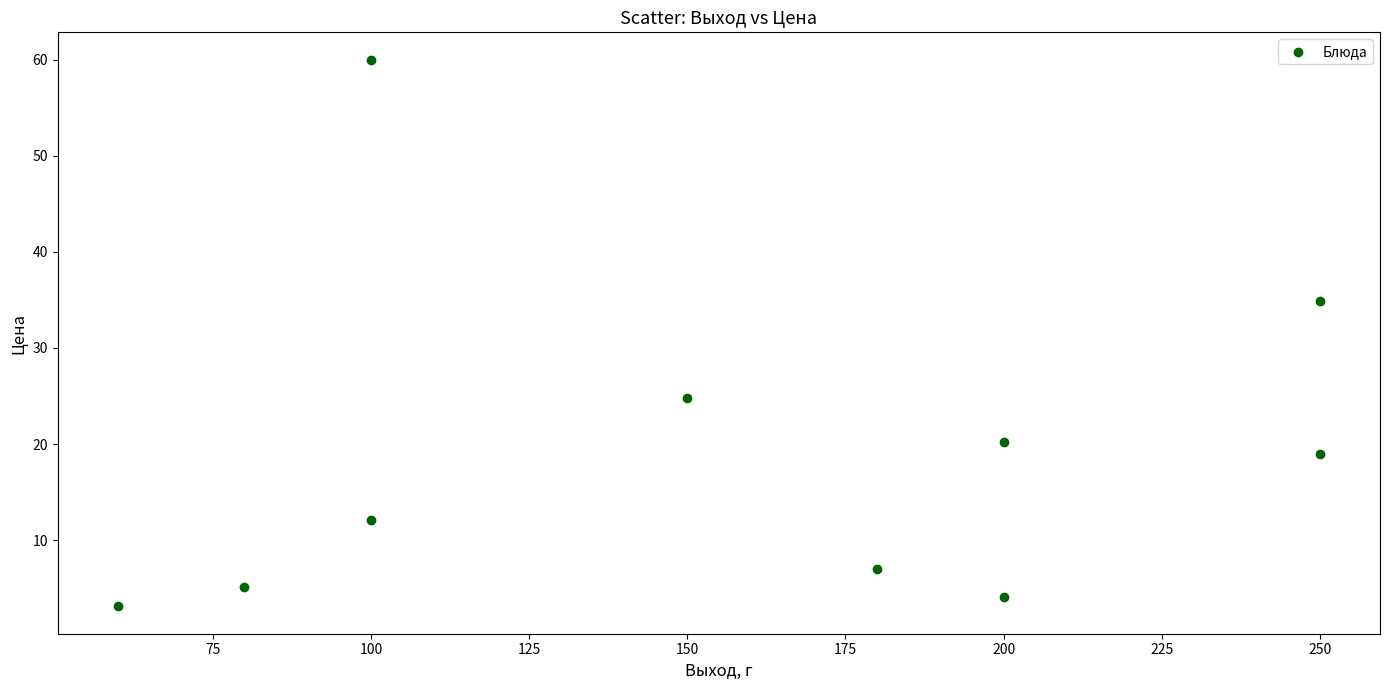

What Y value in the scatter plot is closest to 31?

34.9